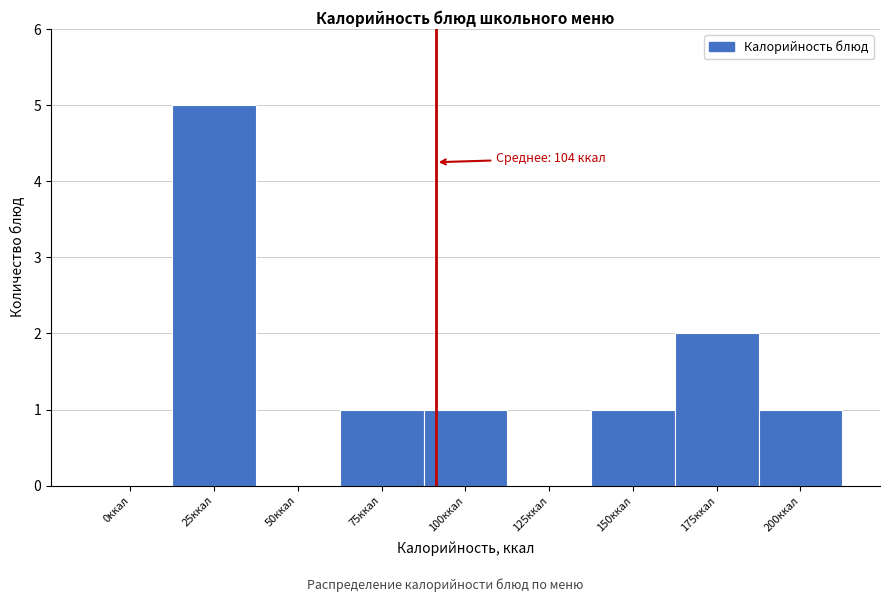

Reading left to right, what are all the values shown in this chart?

0ккал=0	25ккал=5	50ккал=0	75ккал=1	100ккал=1	125ккал=0	150ккал=1	175ккал=2	200ккал=1